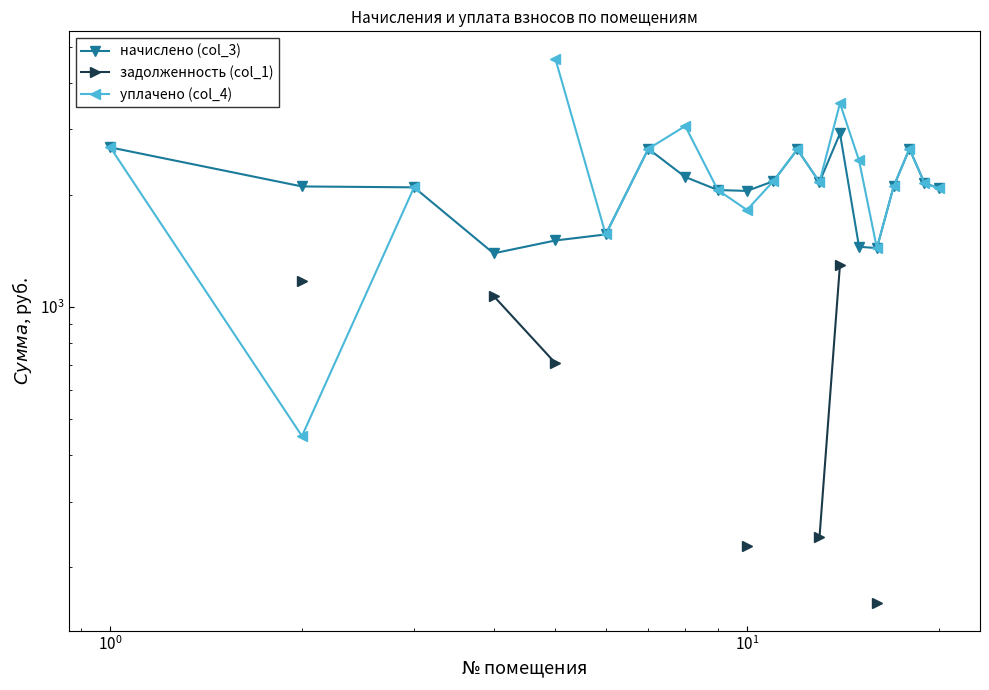

What are all the series names shown in the legend?

начислено (col_3), задолженность (col_1), уплачено (col_4)